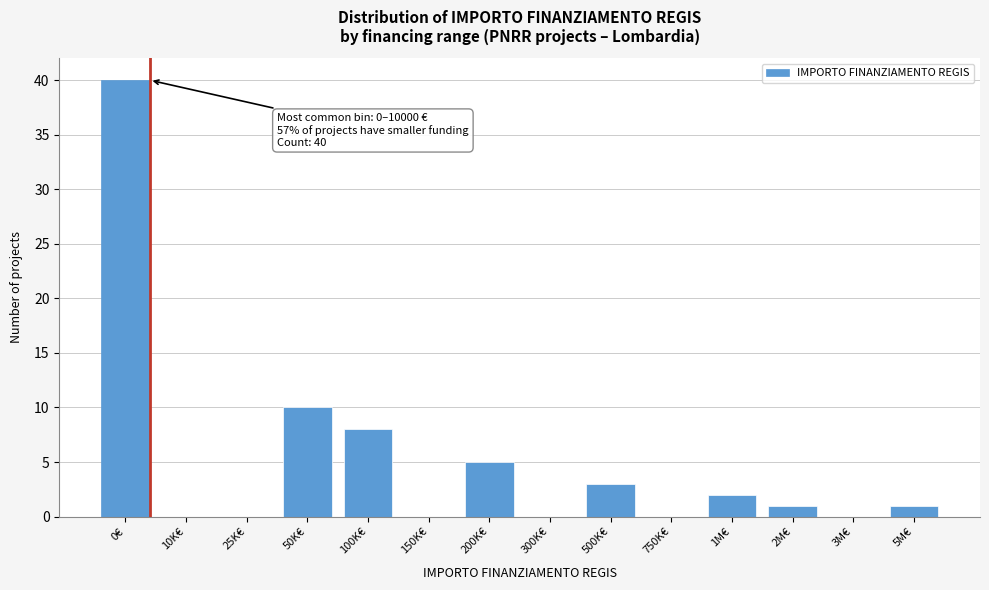

Reading left to right, list all the values displayed in this chart.

0€=40	10K€=0	25K€=0	50K€=10	100K€=8	150K€=0	200K€=5	300K€=0	500K€=3	750K€=0	1M€=2	2M€=1	3M€=0	5M€=1